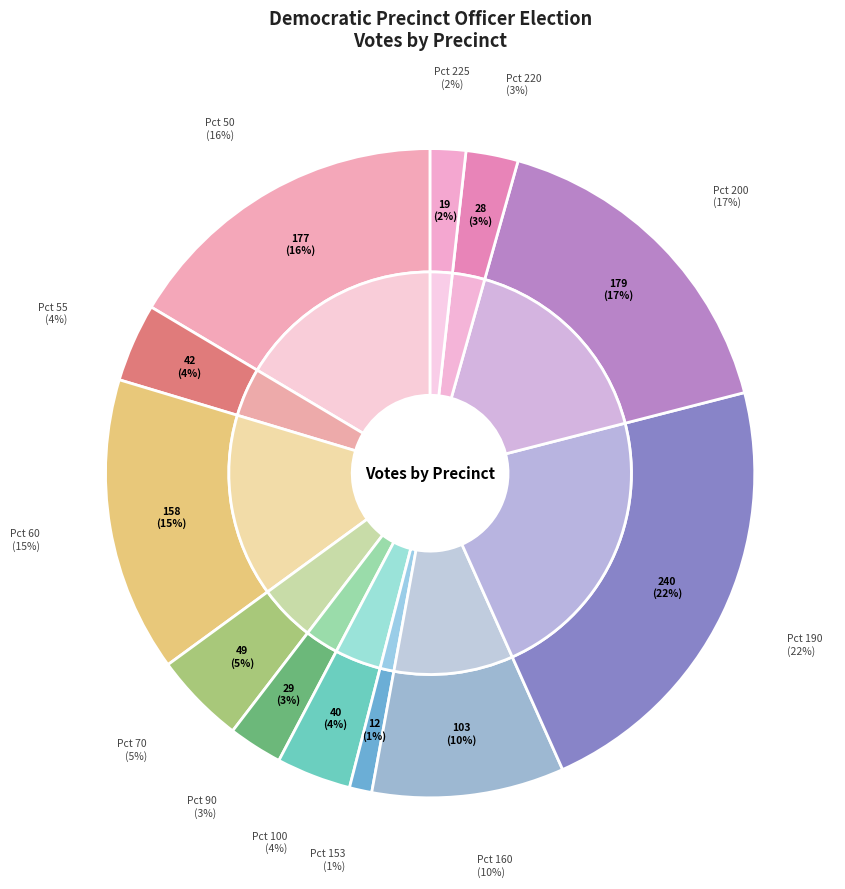

Which slice is the smallest?

Precinct 153